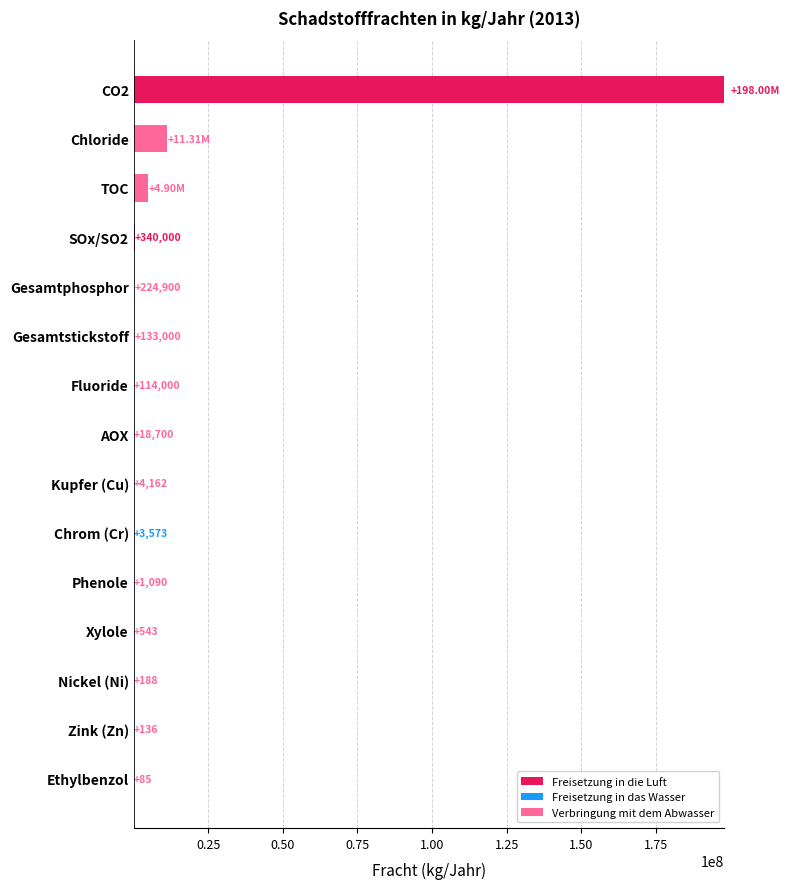

At which category is the sum across all series the highest?

CO2